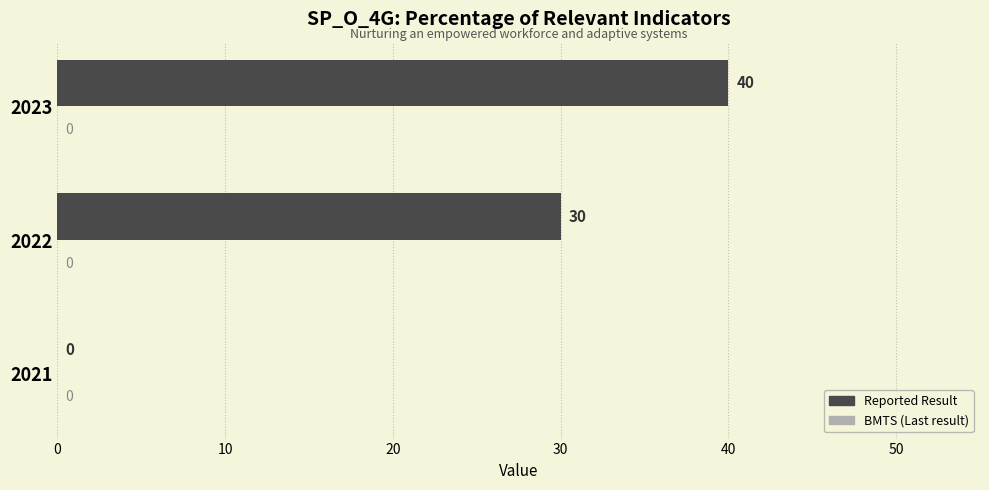

Which has a higher value, 2021 or 2022?

2022